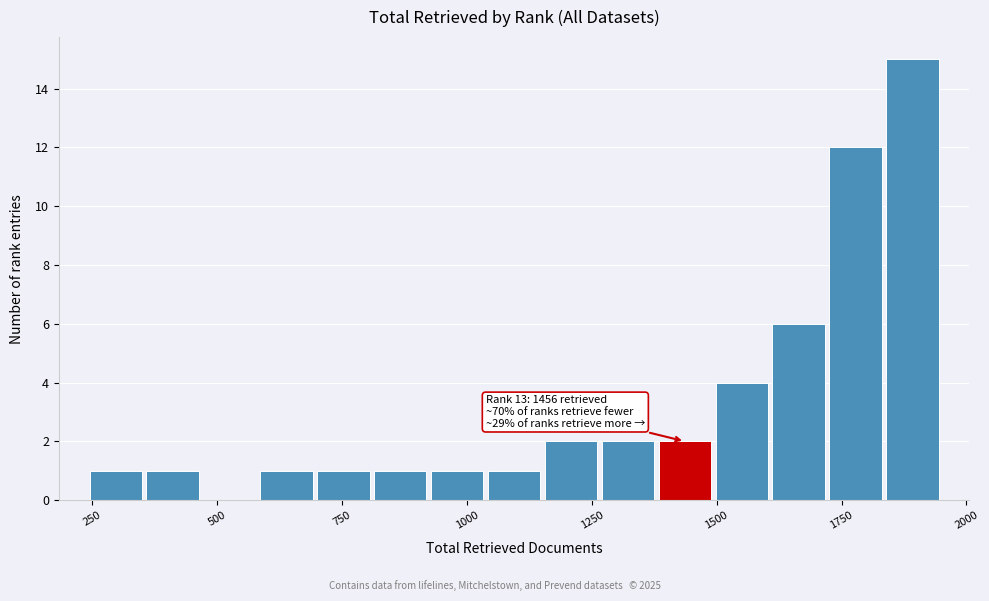

Read against the x-axis, roughly where is the centre of the tallest bar?

1900